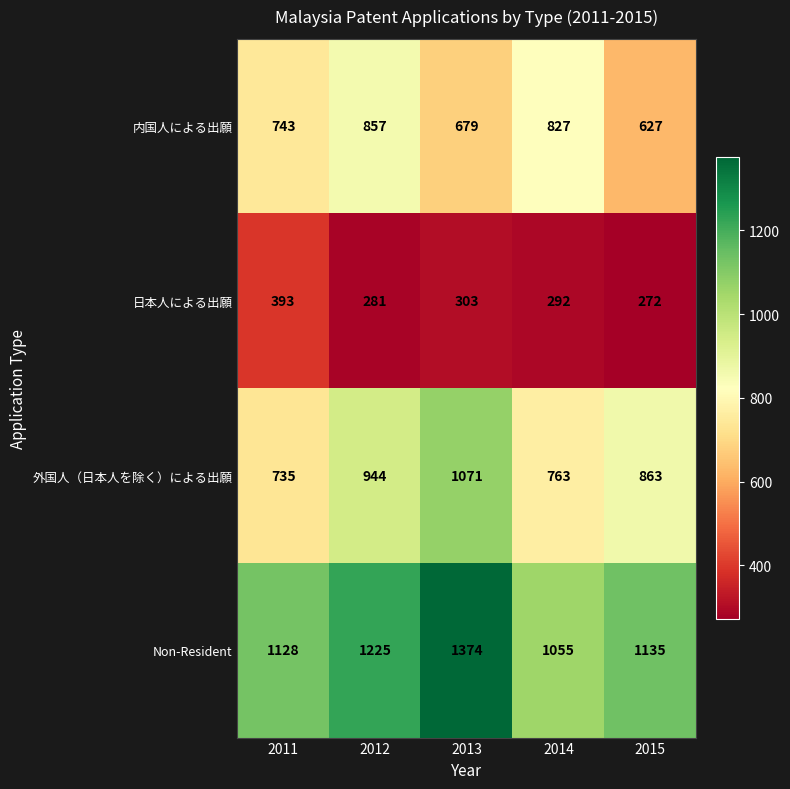

Reading left to right, list all the values displayed in this chart.

内国人による出願: 2011=743	2012=857	2013=679	2014=827	2015=627
日本人による出願: 2011=393	2012=281	2013=303	2014=292	2015=272
外国人（日本人を除く）による出願: 2011=735	2012=944	2013=1071	2014=763	2015=863
Non-Resident: 2011=1128	2012=1225	2013=1374	2014=1055	2015=1135